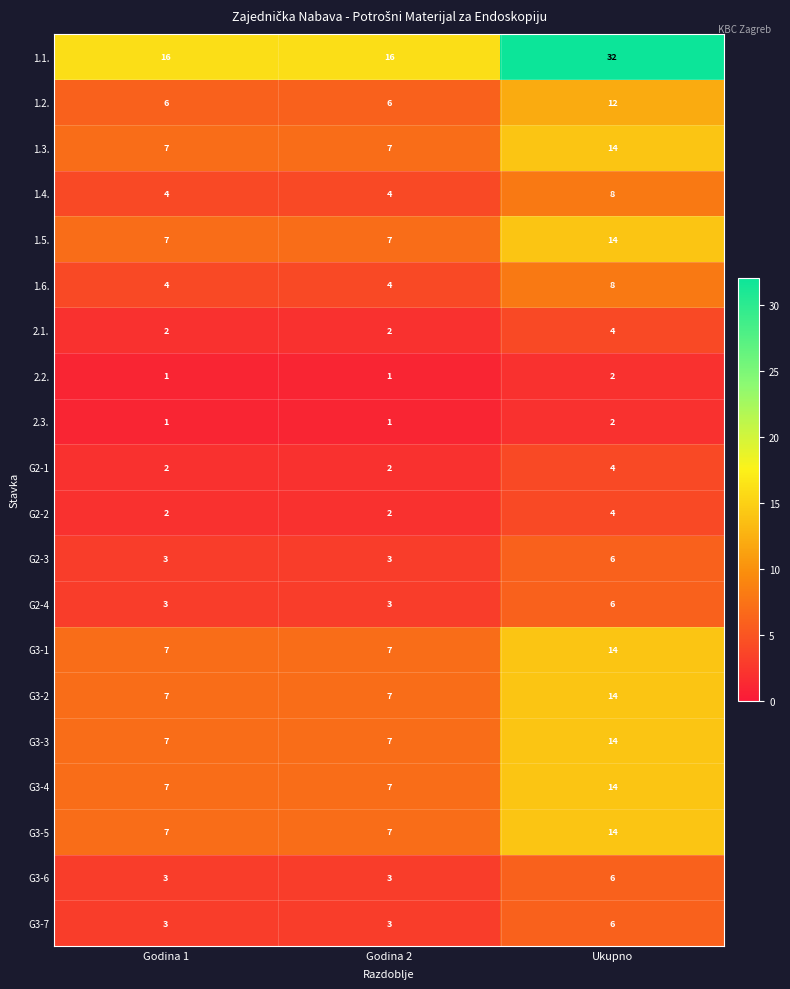

At which category does the chart reach its peak across all series?

Ukupno